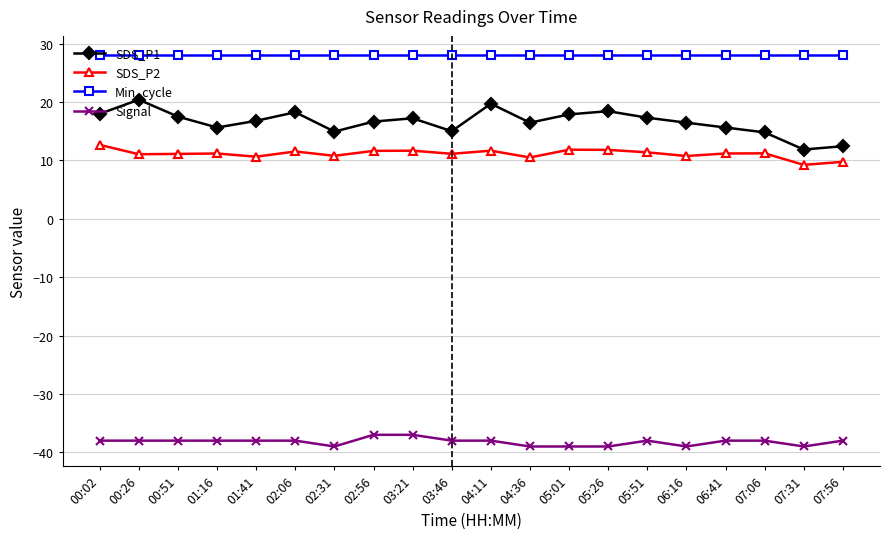

Is the value of Min_cycle at 04:11 greater than the value of Signal at 05:51?

Yes